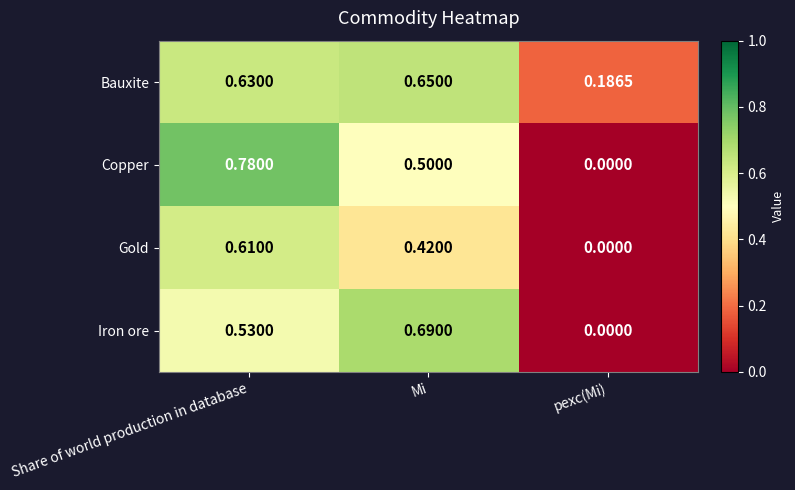

Which series changed the most between Mi and pexc(Mi)?

Iron ore